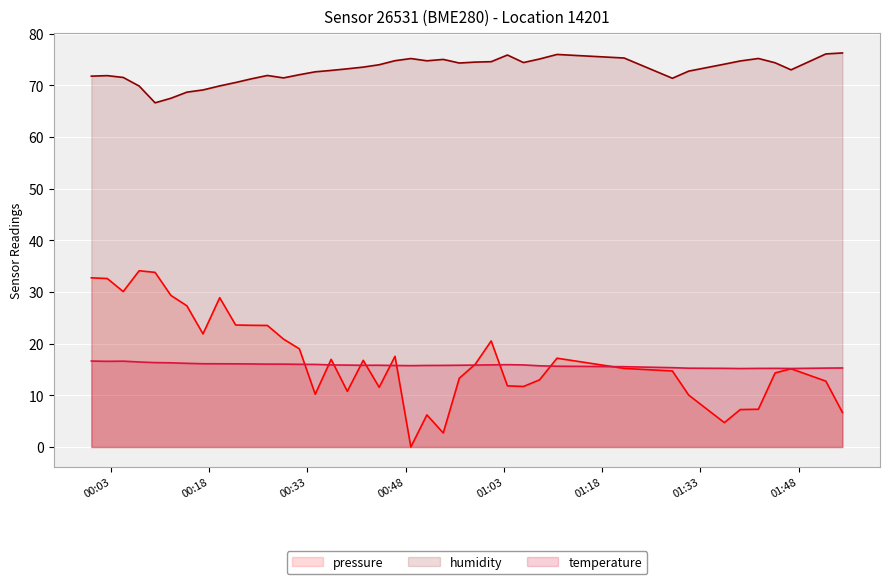

What is the difference between the highest and lowest values at 2023-09-19T00:07:18?

53.4